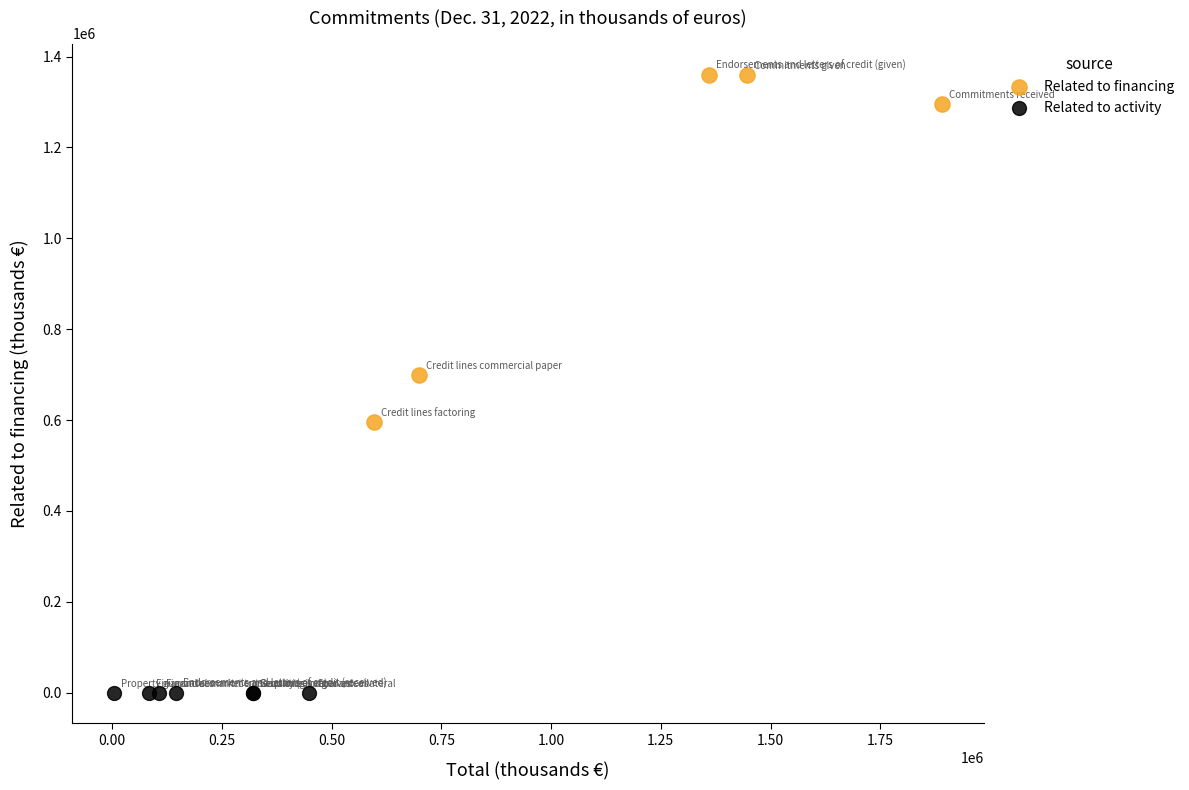

Which series reaches the minimum Y coordinate?

Related to activity